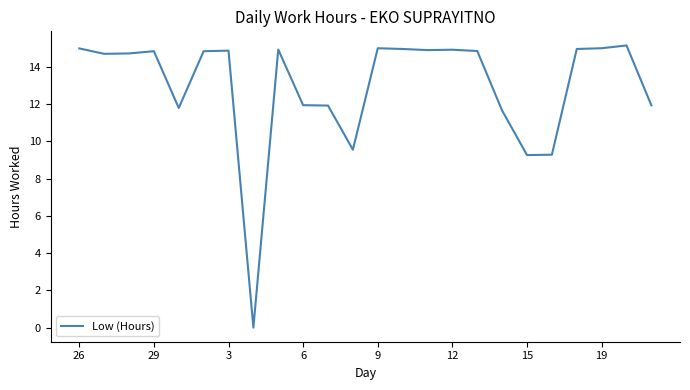

True or false: the data has more than 1 interior local peaks.

True